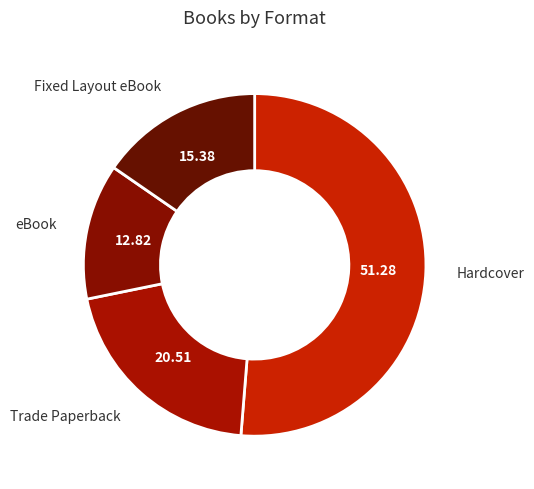

Rank the categories by value from lowest to highest.

eBook, Fixed Layout eBook, Trade Paperback, Hardcover